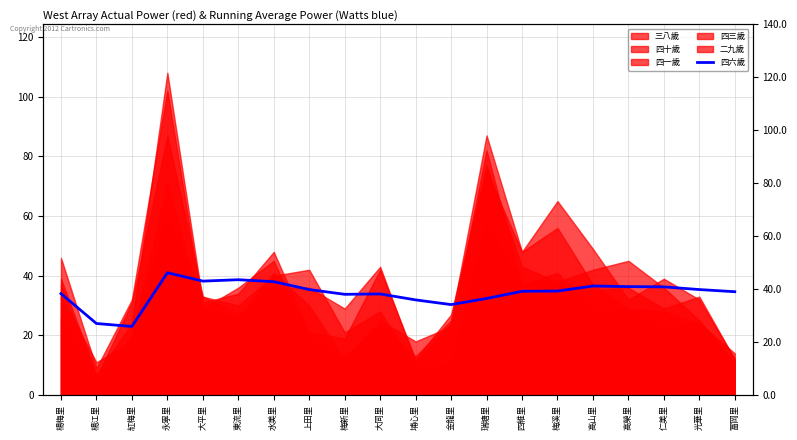

What is the average value?

34.2